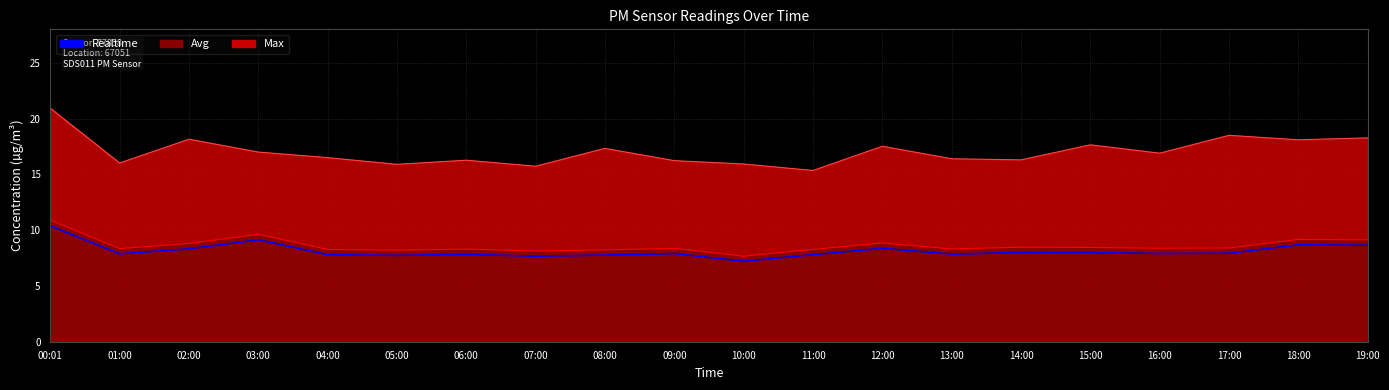

Rank the categories by value from highest to lowest.

00:01, 03:00, 18:00, 19:00, 12:00, 02:00, 14:00, 15:00, 17:00, 16:00, 09:00, 01:00, 13:00, 06:00, 04:00, 11:00, 08:00, 05:00, 07:00, 10:00